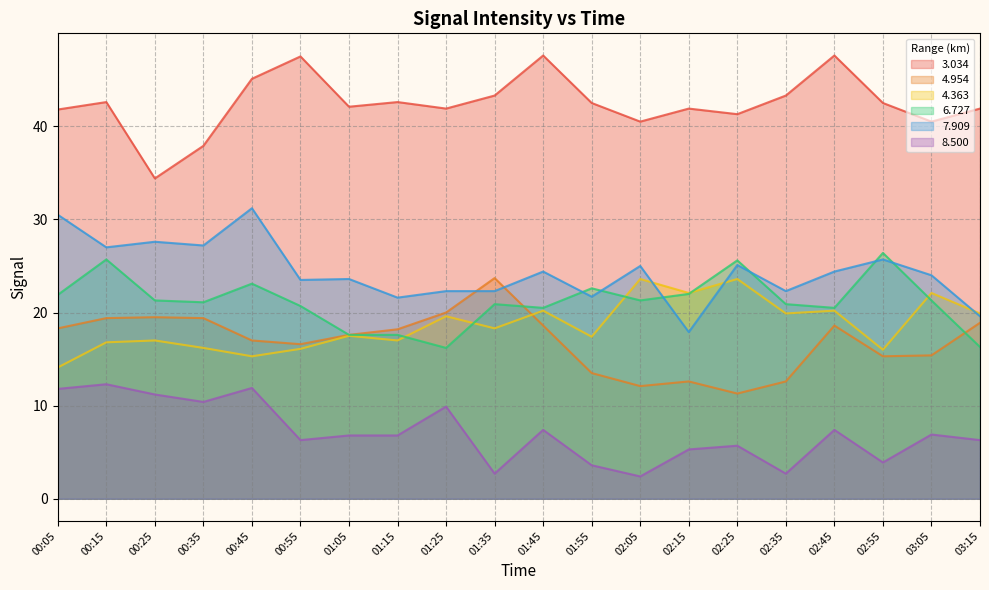

The 8.500 series shows 12.3 at 00:15. True or false?

True